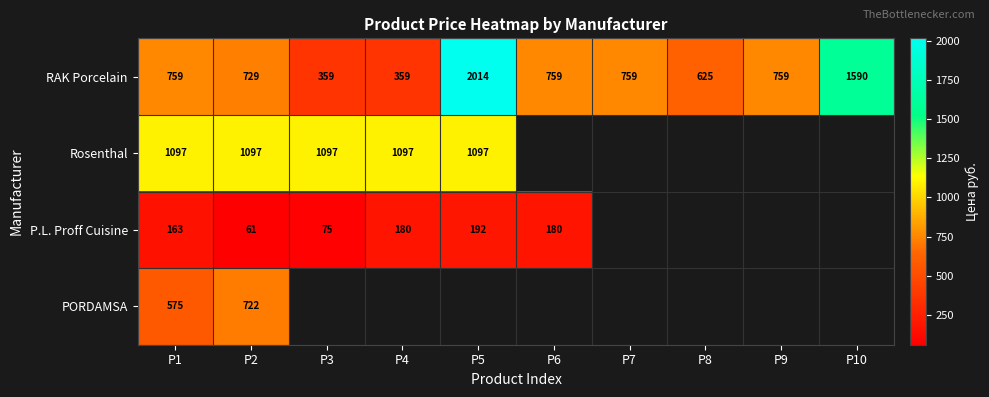

True or false: P.L. Proff Cuisine has a value of 180 at P6.

True